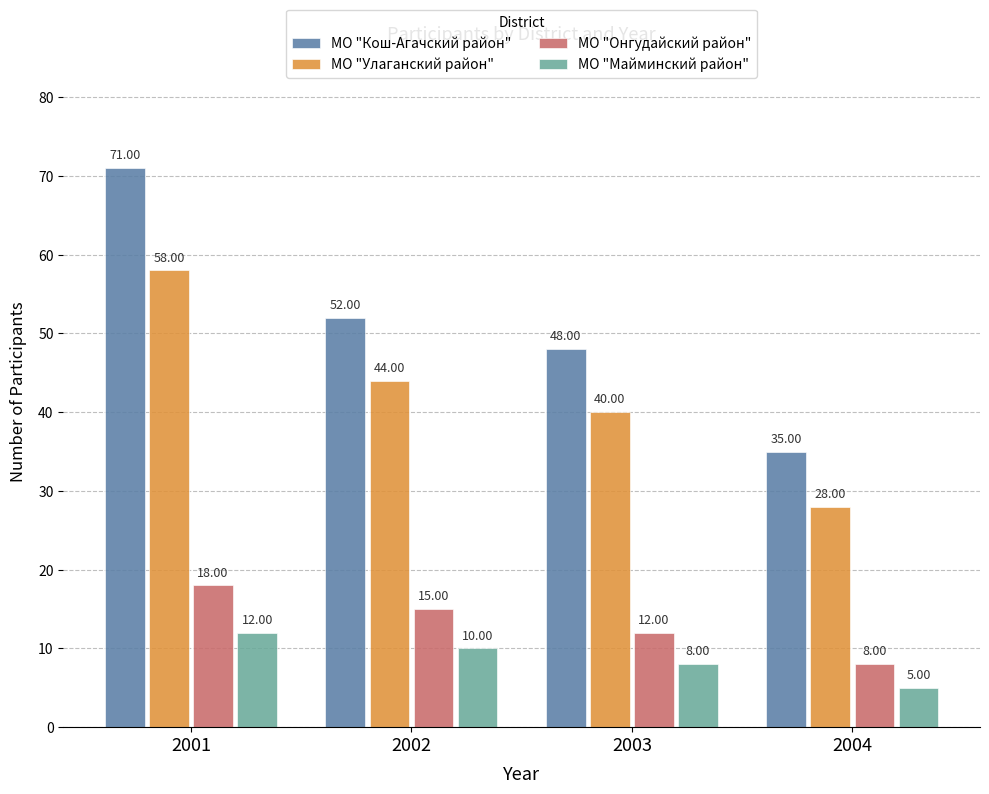

What is the sum of all МО "Улаганский район" values?

170